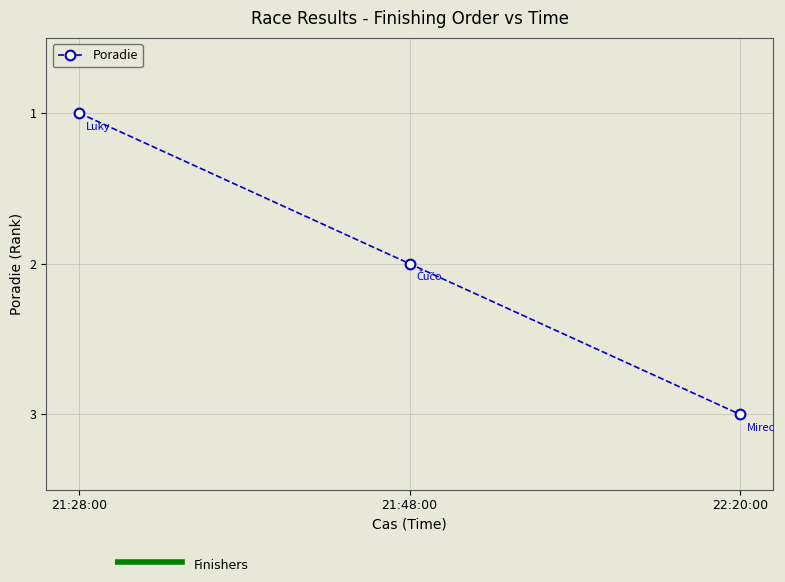

The chart shows a value of 1 at 21:28:00. True or false?

True